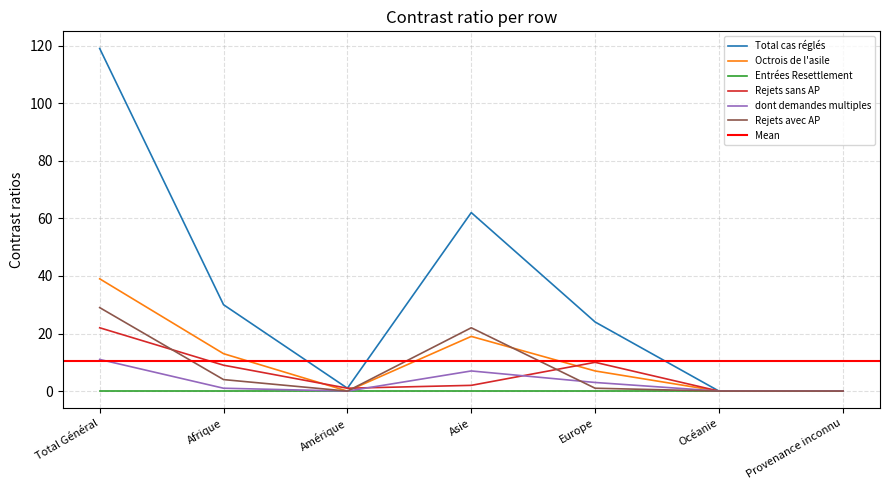

The Rejets sans AP series shows 0 at Océanie. True or false?

True